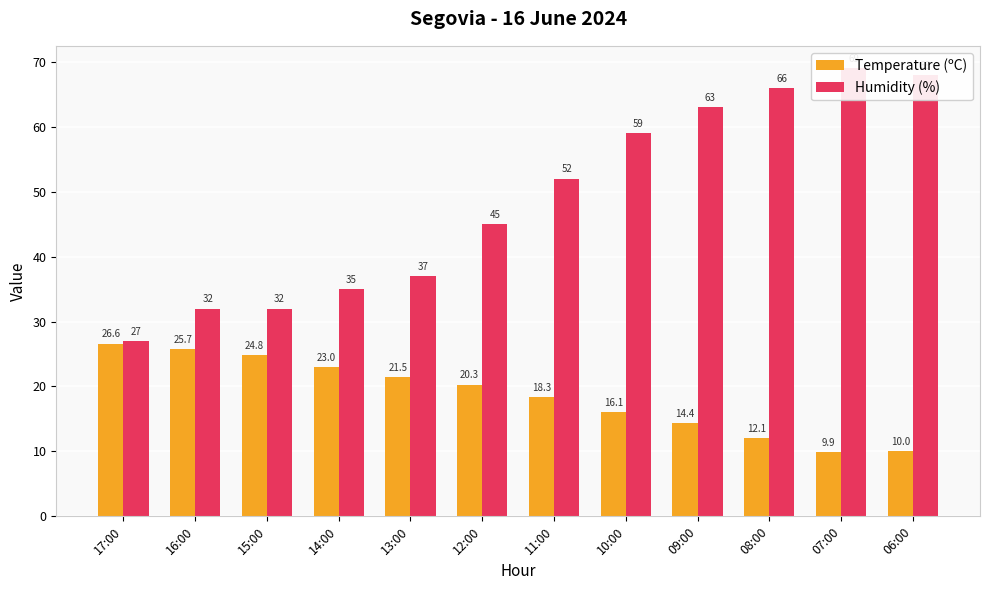

At which category does the chart reach its minimum across all series?

07:00